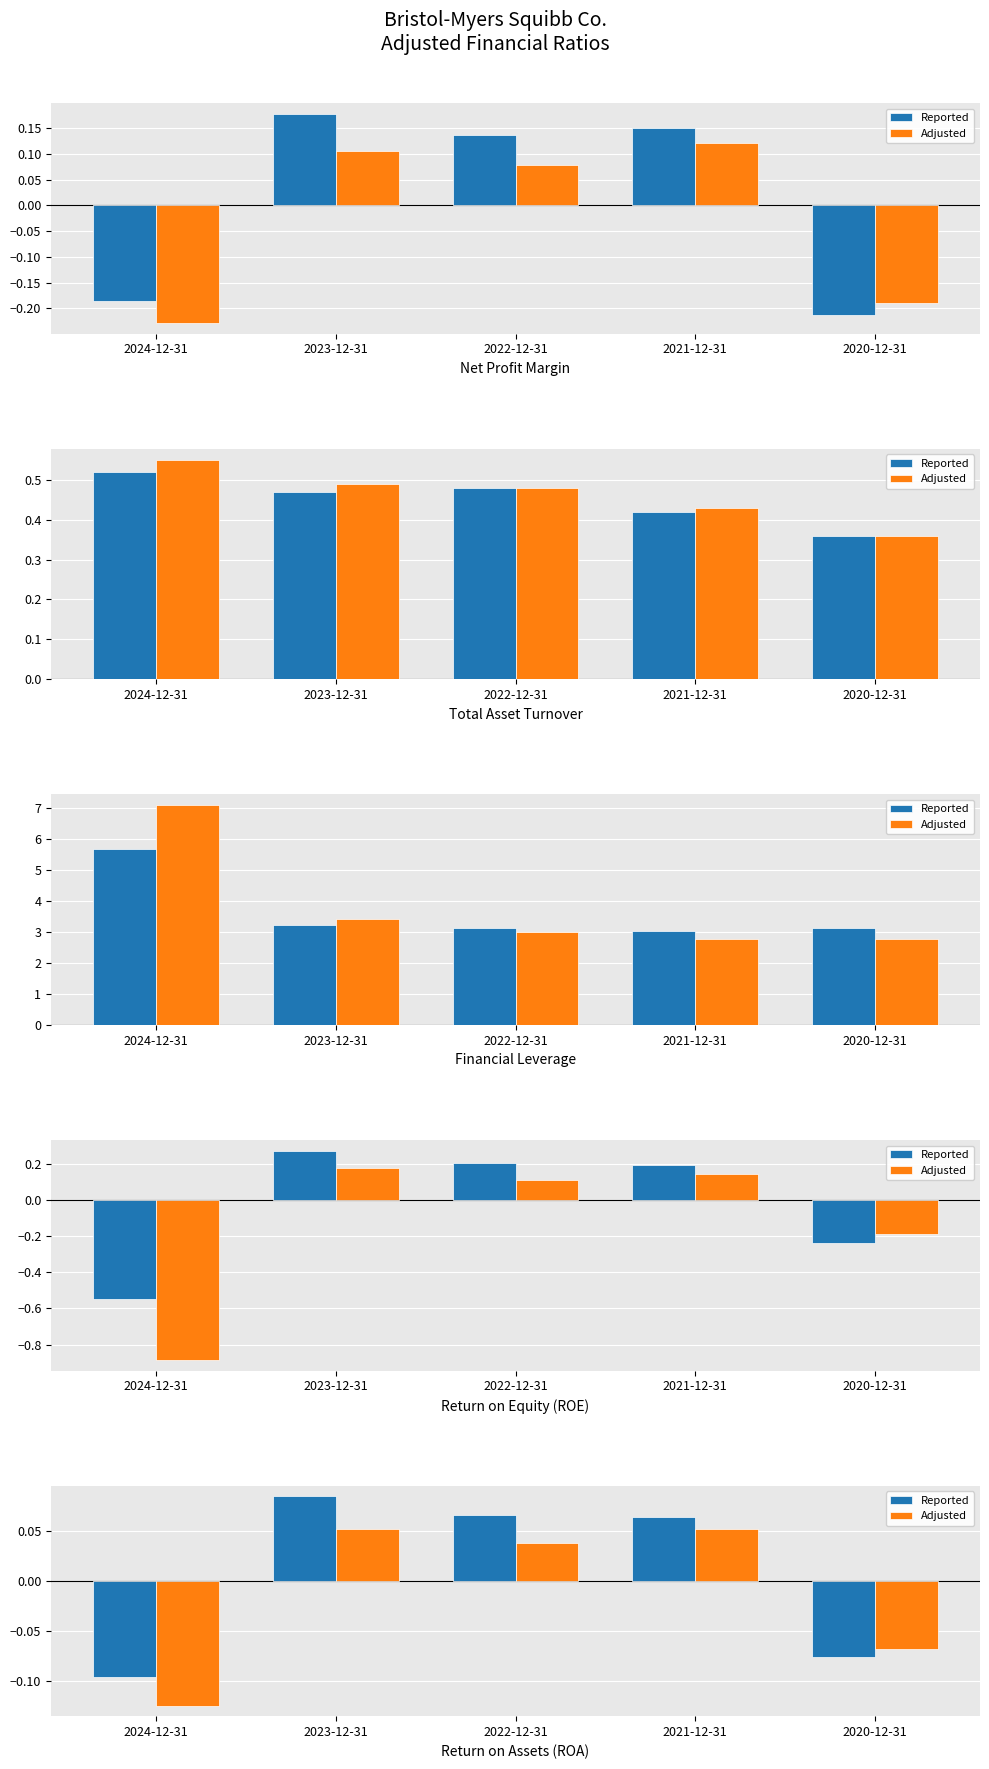

Between 2021-12-31 and 2024-12-31, which is larger?

2021-12-31